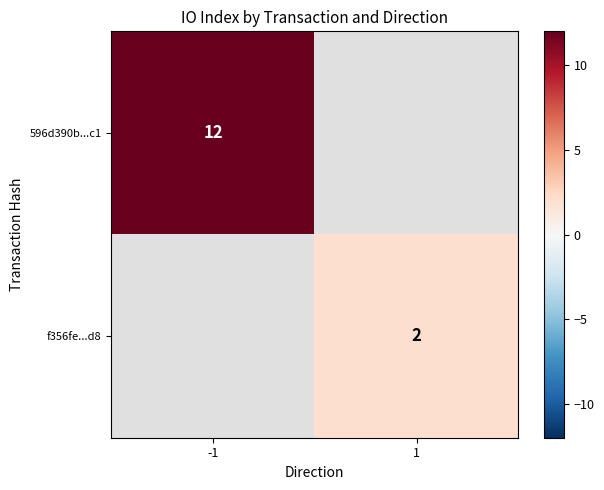

The value of 596d390b...c1 at -1 is 3. True or false?

False